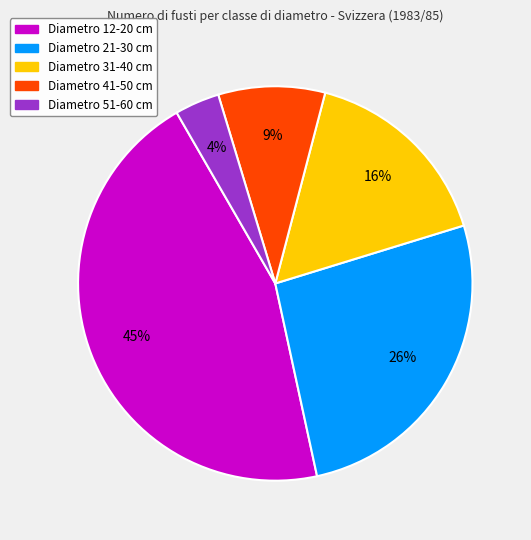

To the nearest percent, what is the average slice percentage?

20%